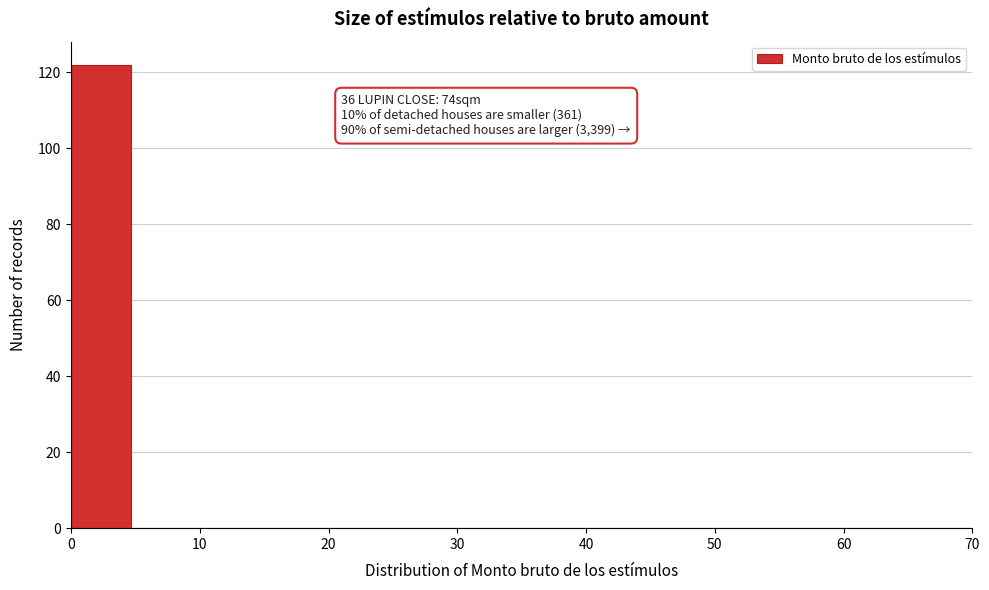

Which range on the x-axis has the tallest bar?

0 to 5